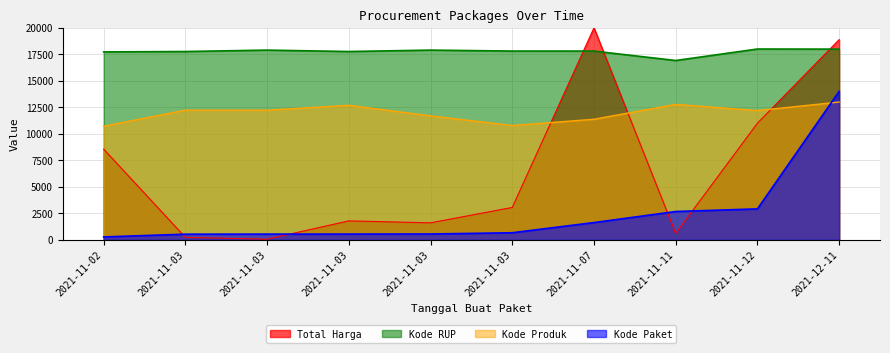

Does the chart display data point markers on the line(s)?

No